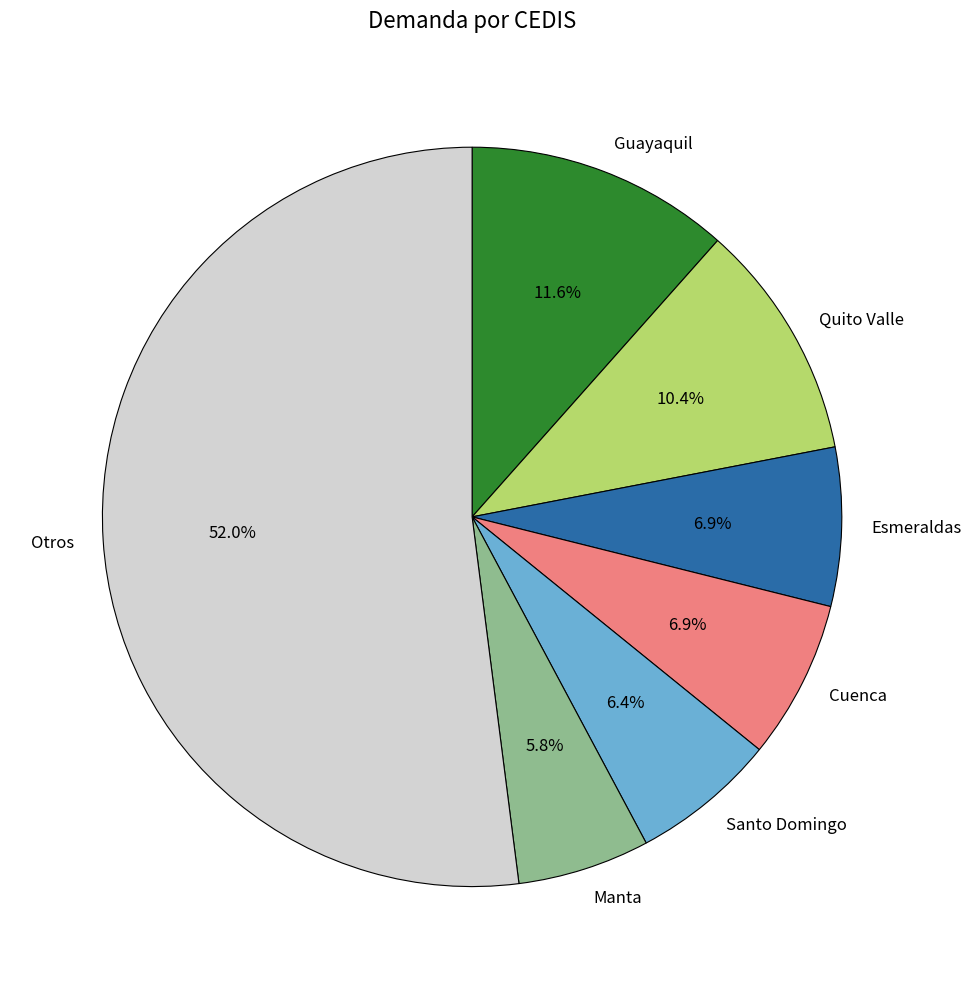

Which has a higher value, Cuenca or Santo Domingo?

Cuenca